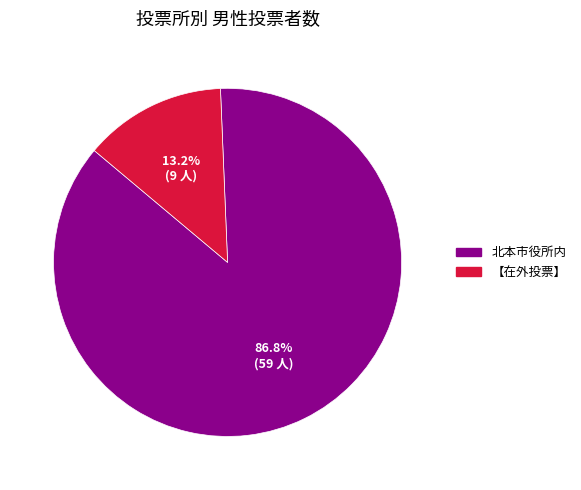

Is the sum of 北本市役所内 and 【在外投票】 greater than half?

Yes